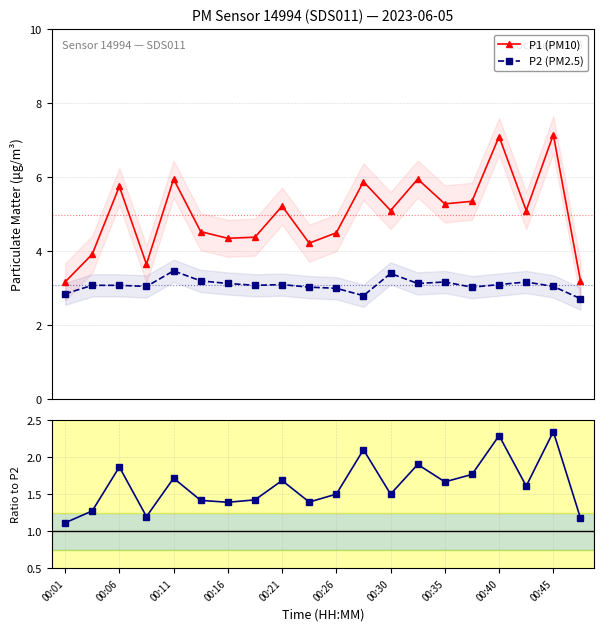

In P2 (PM2.5), how many points are higher than both neighbors (excluding endpoints)?

5